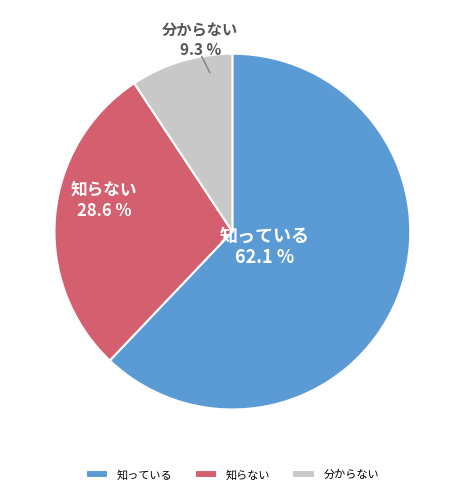

What is the largest slice in the pie chart?

知っている